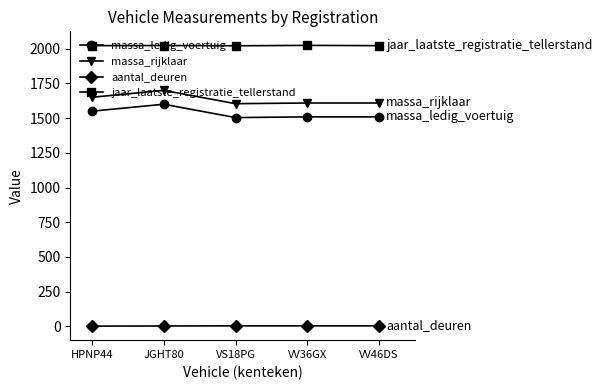

What is the label of the 1st point from the left?

HPNP44